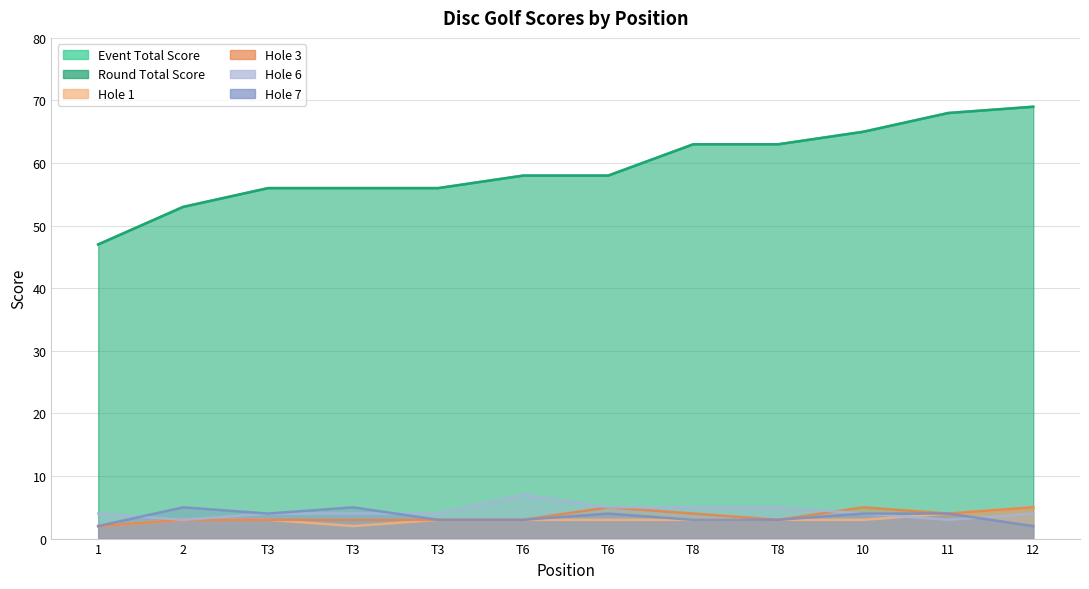

Which has a higher value, 1 or T6?

T6